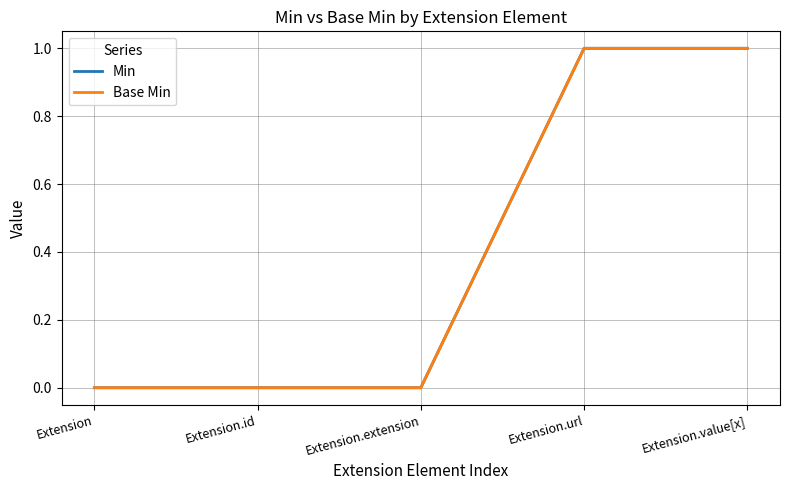

What position from the right is Extension.id?

4